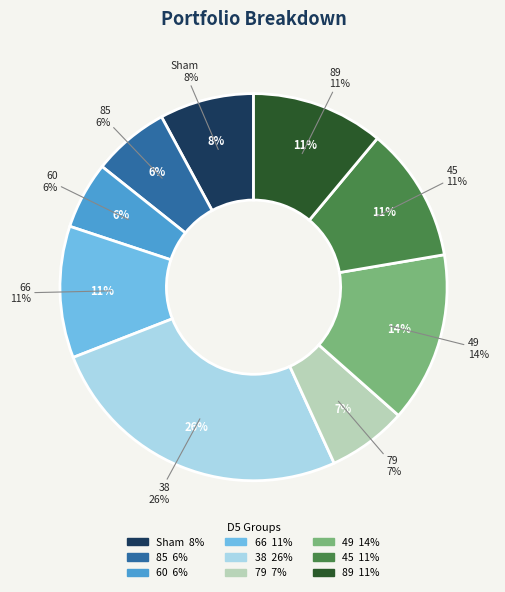

Approximately how many times larger is the value at 38 compared to 60?

4.6